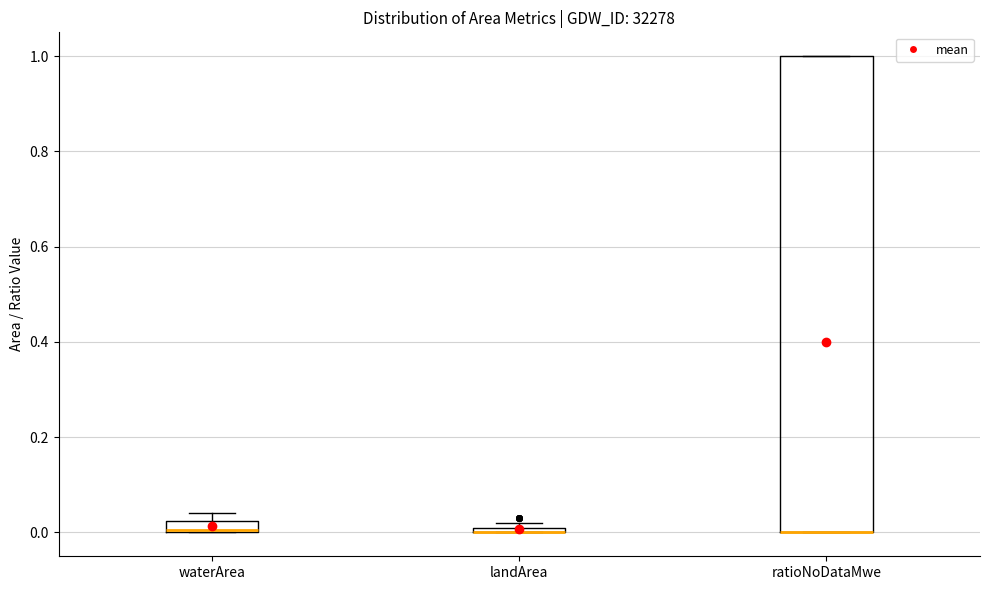

Comparing the boxes themselves (not the whiskers), which one is the tallest?

ratioNoDataMwe